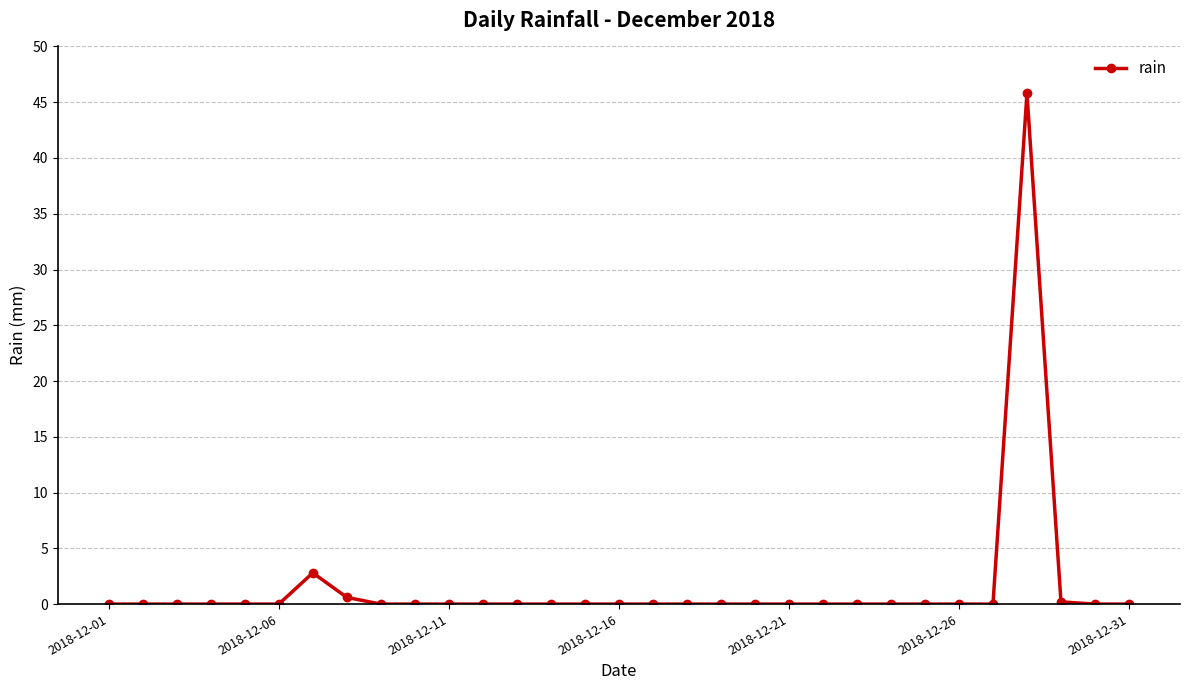

True or false: there are more than 1 points higher than both neighbors.

True